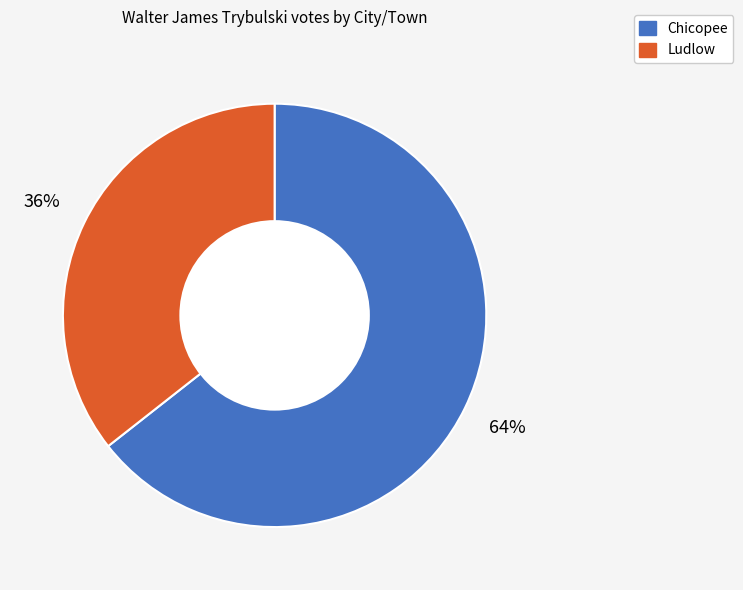

Is it true that Ludlow is 36% of the pie?

True